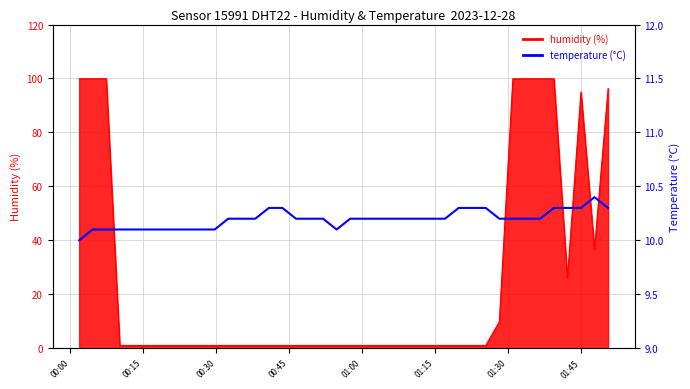

At which label is the value closest to 10?

00:00